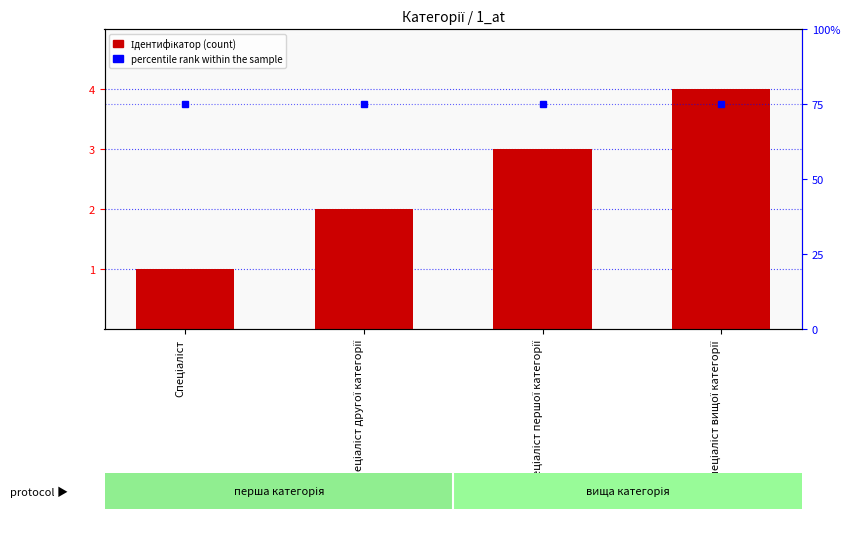

Reading left to right, transcribe all the data shown in this chart.

Ідентифікатор: Спеціаліст=1	Спеціаліст другої категорії=2	Спеціаліст першої категорії=3	Спеціаліст вищої категорії=4
percentile rank within the sample: Спеціаліст=75	Спеціаліст другої категорії=75	Спеціаліст першої категорії=75	Спеціаліст вищої категорії=75